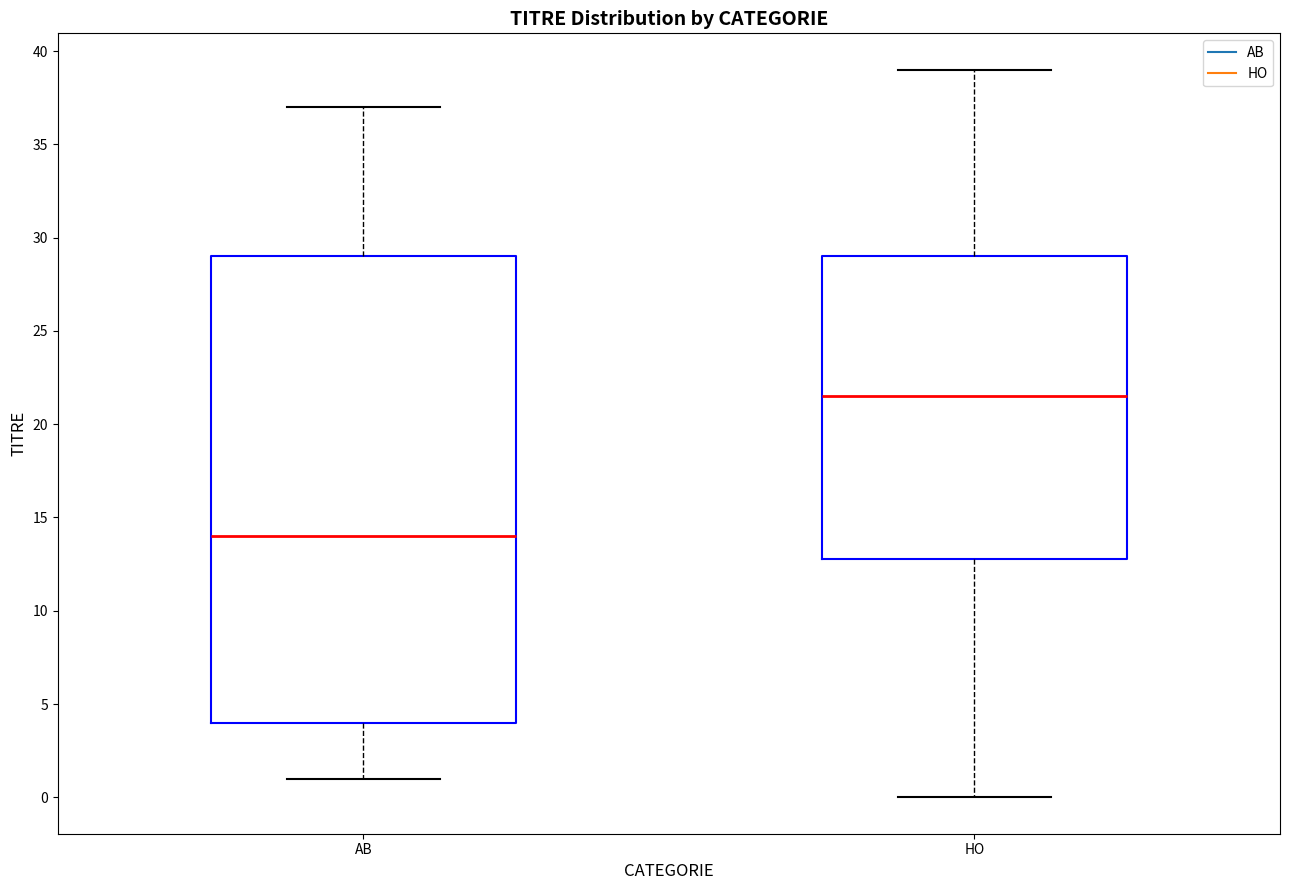

Reading left to right, transcribe this box plot: for each box, give where its median line is, the range the box spans, and where its two whiskers end, as read against the y-axis. The values are not printed on the chart, so give them approximately, as read against the axis.

AB: median 14.0, box 4.0 to 29.0, whiskers 1.0 to 37.0
HO: median 21.5, box 13.0 to 29.0, whiskers 0.0 to 39.0